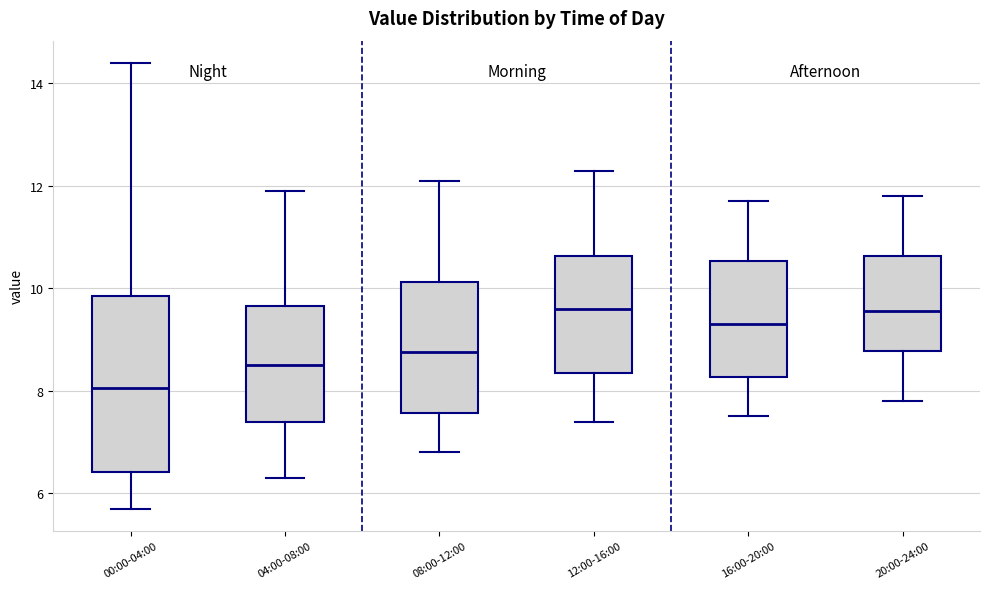

Where is the upper edge of the box for 20:00-24:00 on the y-axis? The values are not printed on the chart, so give them approximately, as read against the axis.

10.6